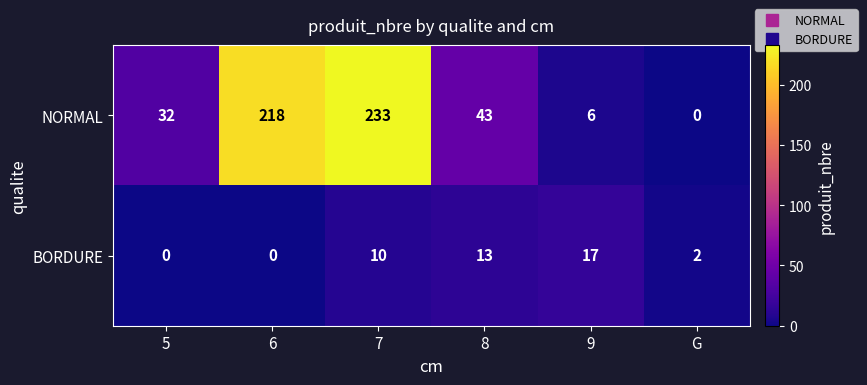

What is the total value across all series at 7?

243